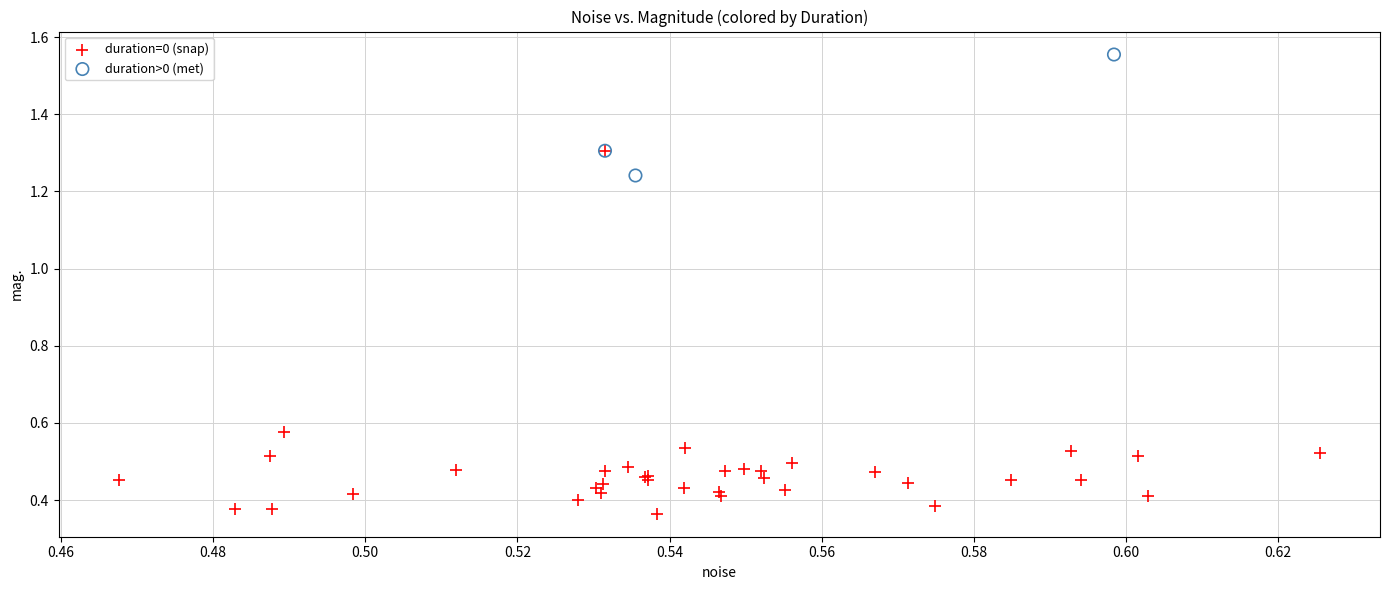

What are all the series names shown in the legend?

duration=0 (snap), duration>0 (met)